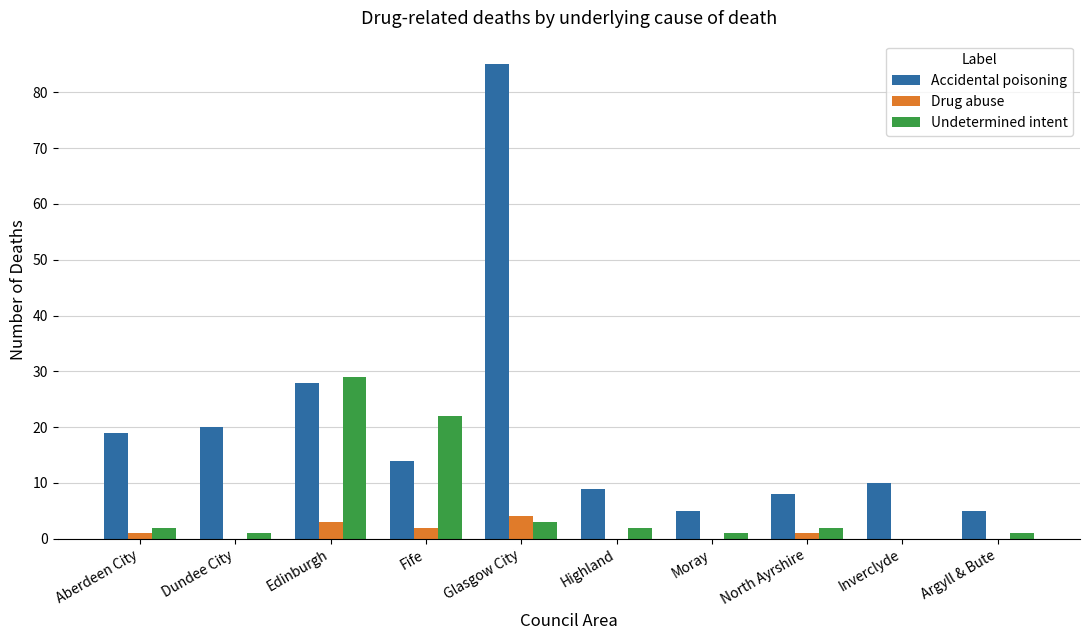

The Drug abuse series shows 1 at North Ayrshire. True or false?

True